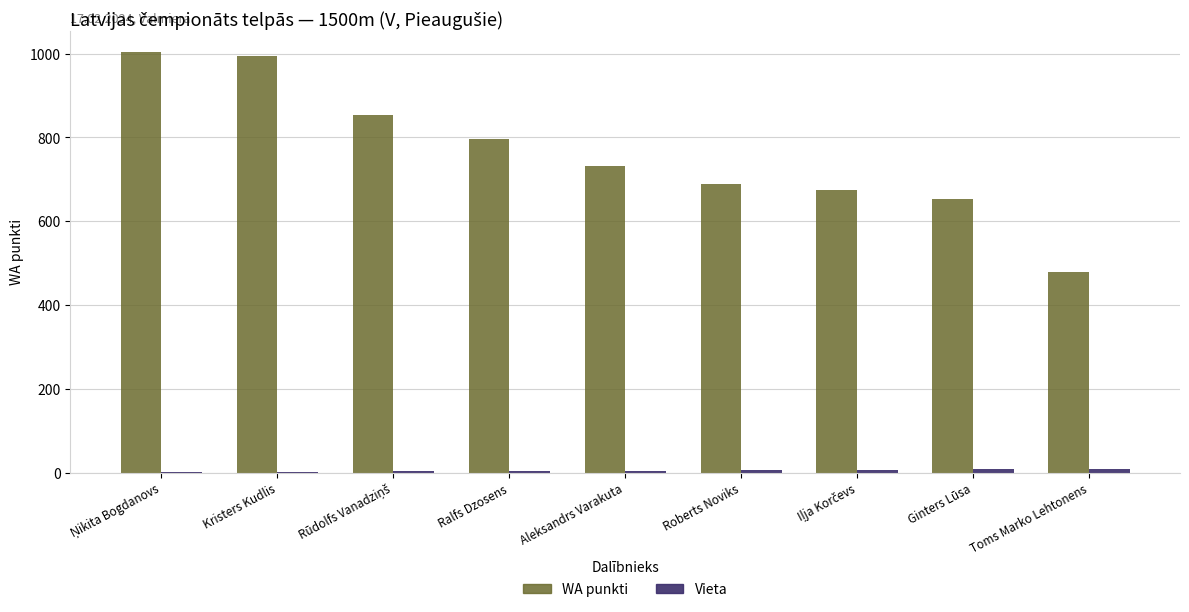

What is the sum of all WA punkti values?

6874